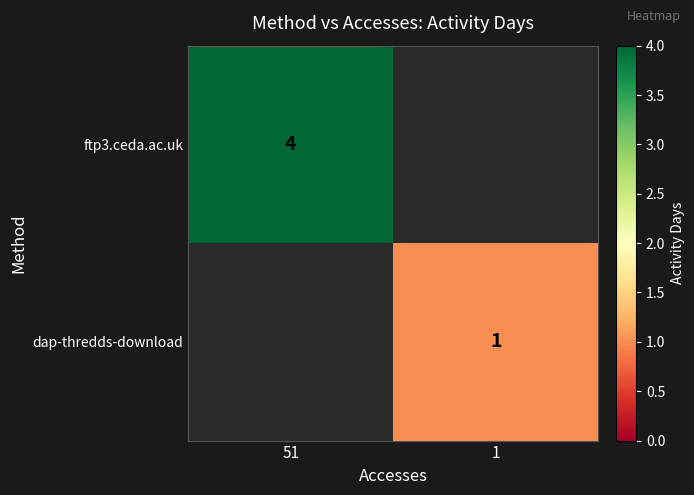

Is the value of ftp3.ceda.ac.uk at 51 greater than the value of dap-thredds-download at 1?

Yes